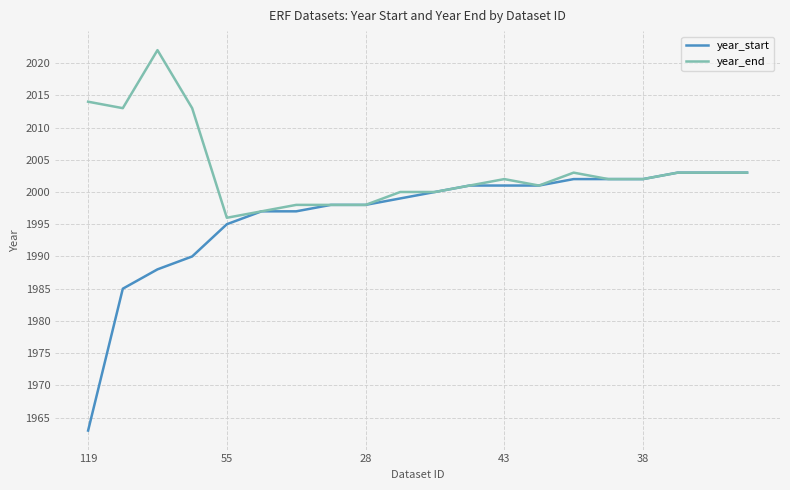

List the series in order of their overall mean, highest first.

year_end, year_start